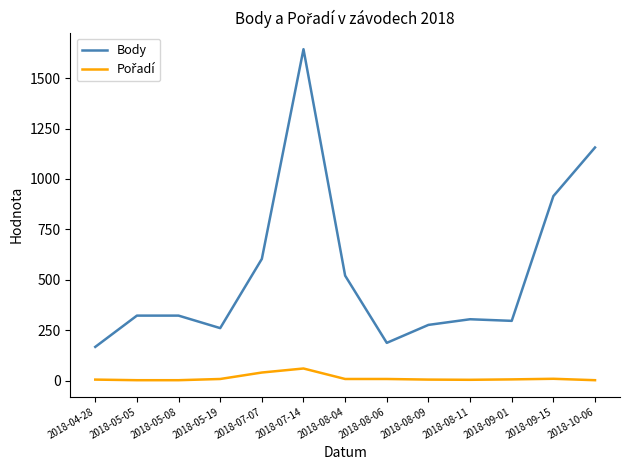

What is the difference between the maximum and minimum values in the Body series?

1475